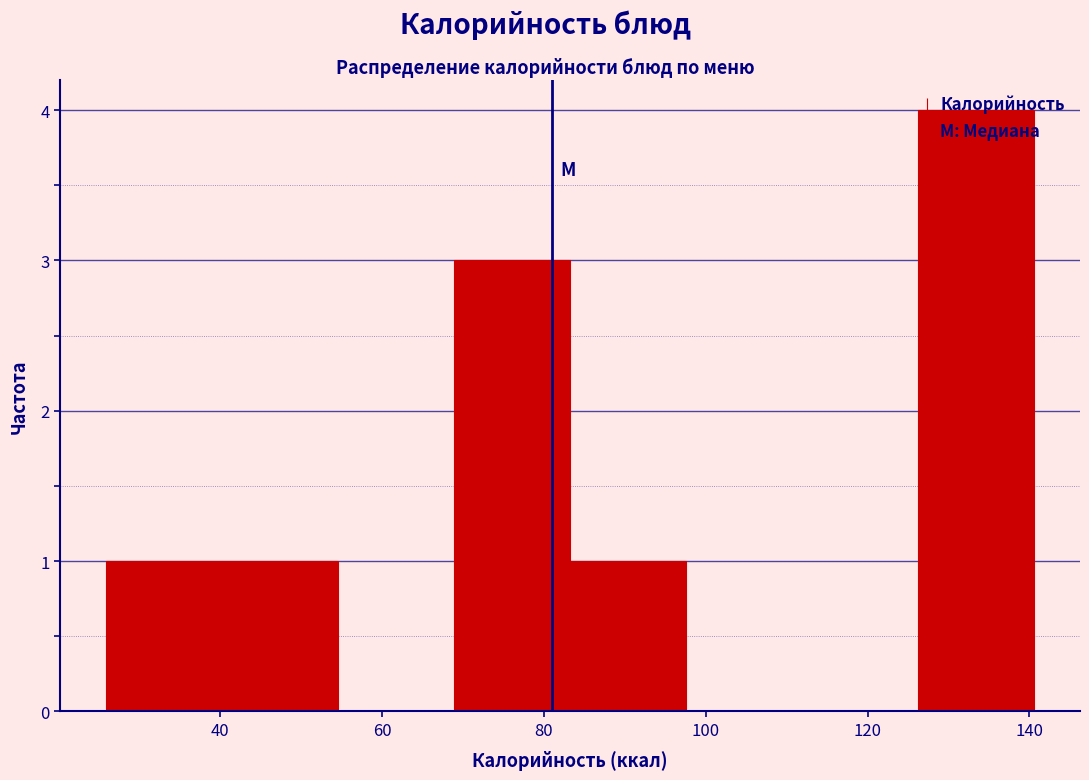

Reading left to right, list every bar in this chart as the range it spans on the x-axis followed by its height. Neither the bar edges nor the heights are printed on the chart, so give them approximately, as read against the axes.

26 to 40: 1
40 to 54: 1
54 to 68: 0
68 to 84: 3
84 to 98: 1
98 to 112: 0
112 to 126: 0
126 to 140: 4